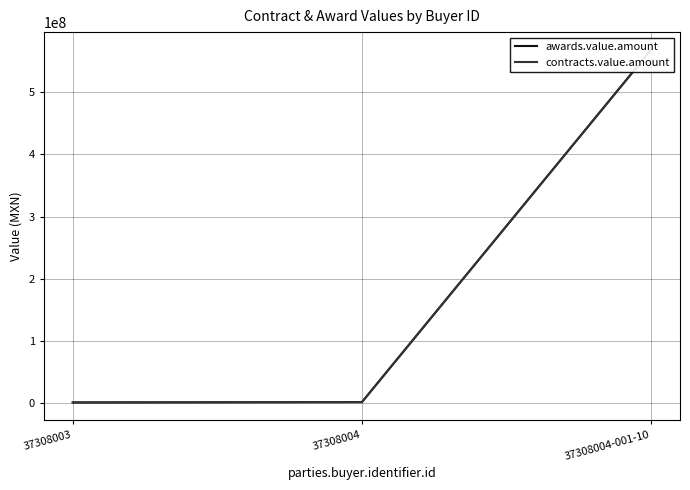

Is the value of awards.value.amount at 37308004-001-10 greater than the value of contracts.value.amount at 37308003?

Yes